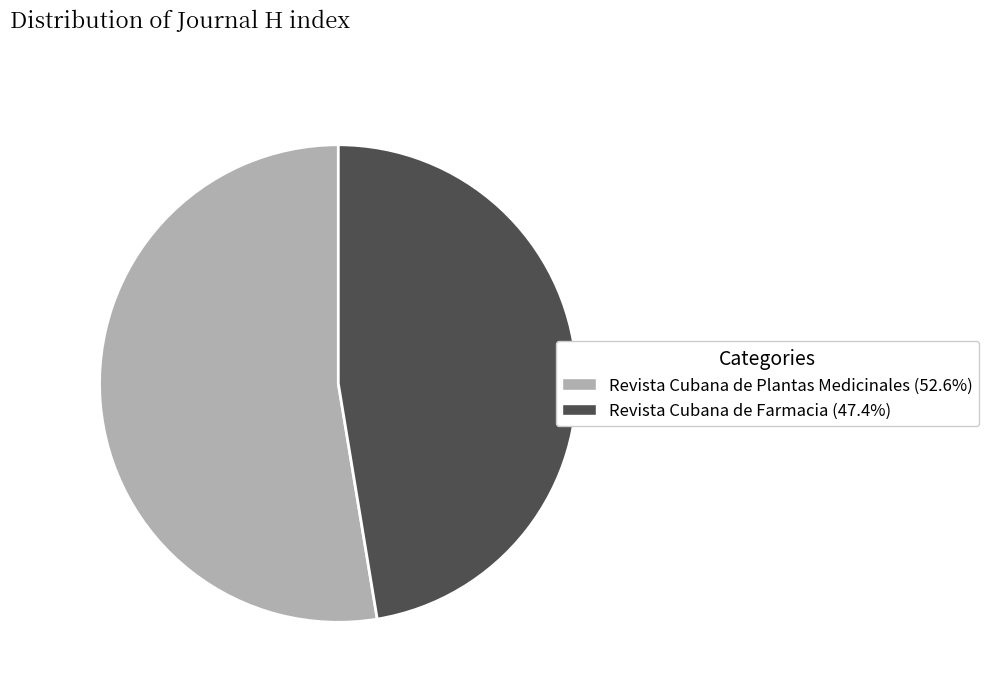

What is the ratio of the value at Revista Cubana de Plantas Medicinales to the value at Revista Cubana de Farmacia?

1.1